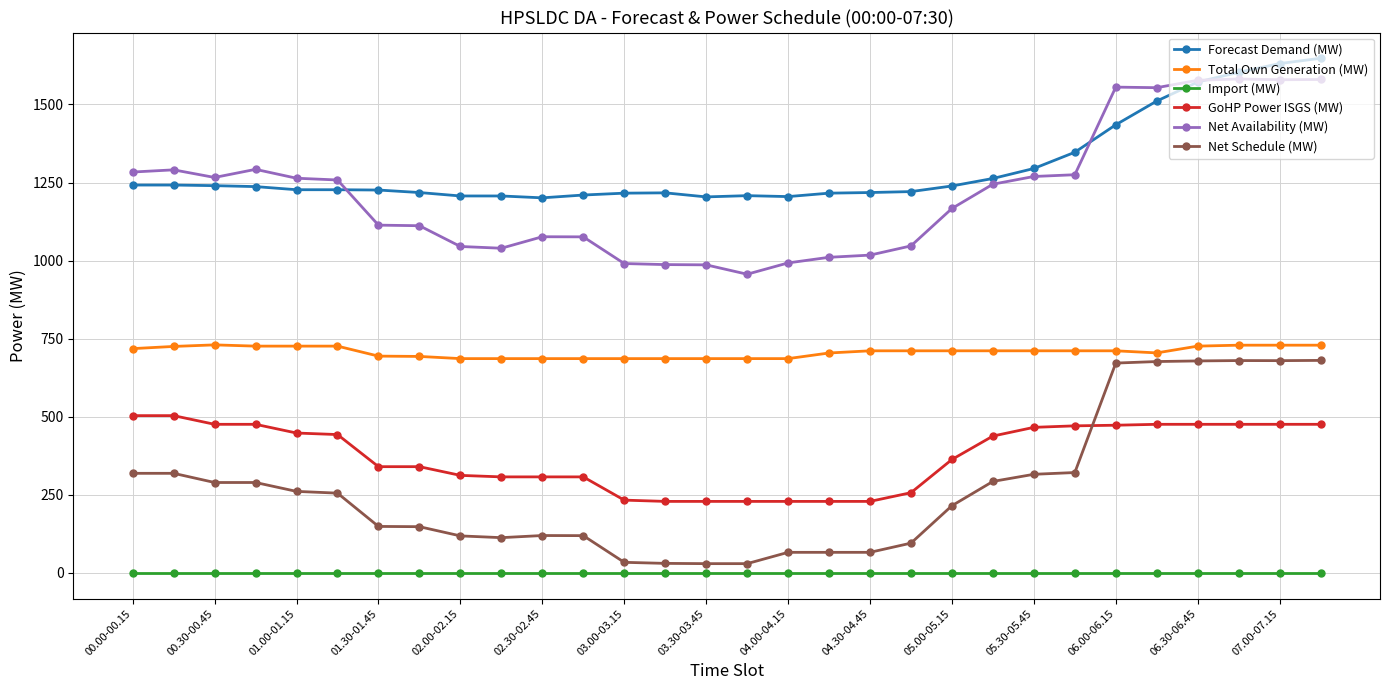

How many categories are shown in the chart?

30